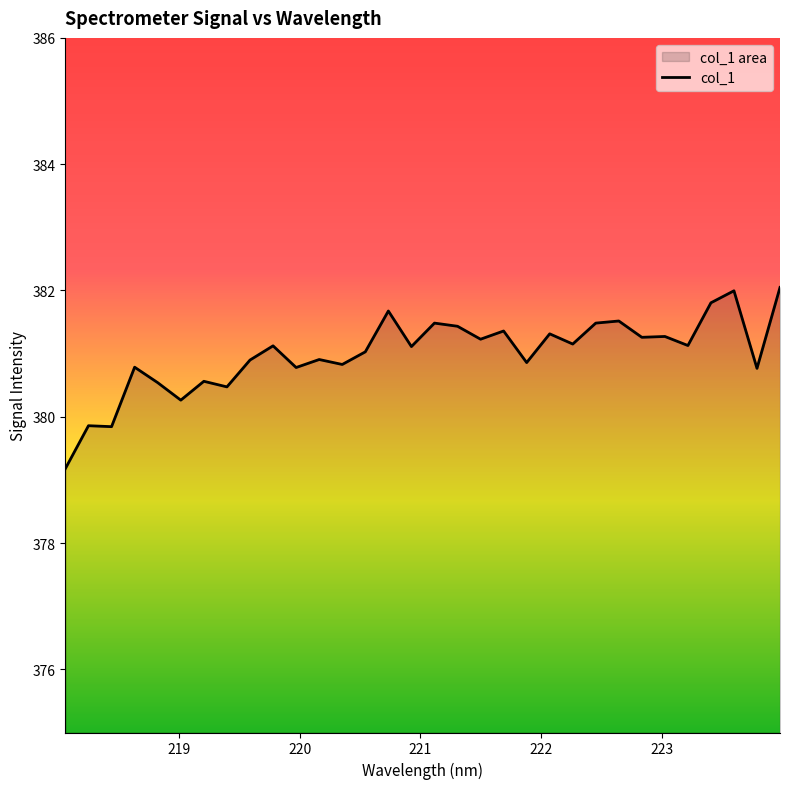

True or false: the data shows 226.7 at 221.1174.

False